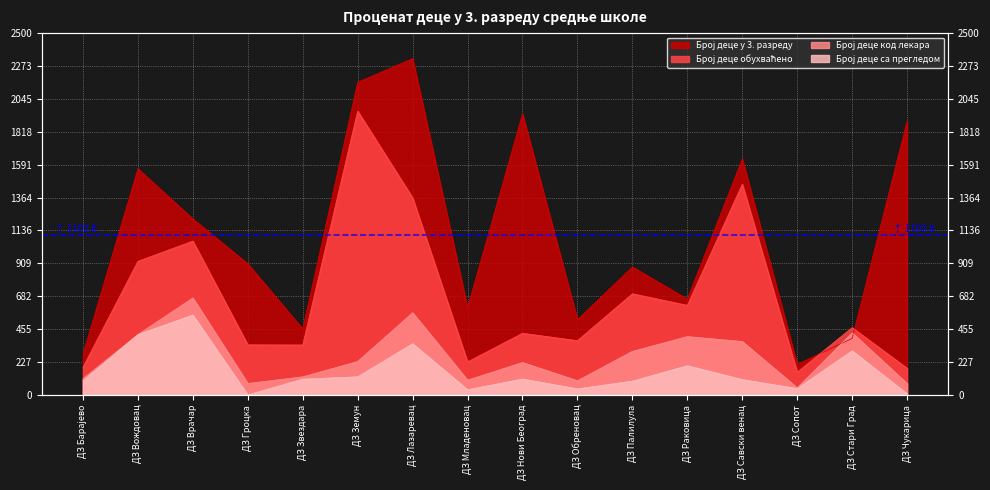

True or false: Број деце са прегледом and Број деце у 3. разреду cross at least once.

False